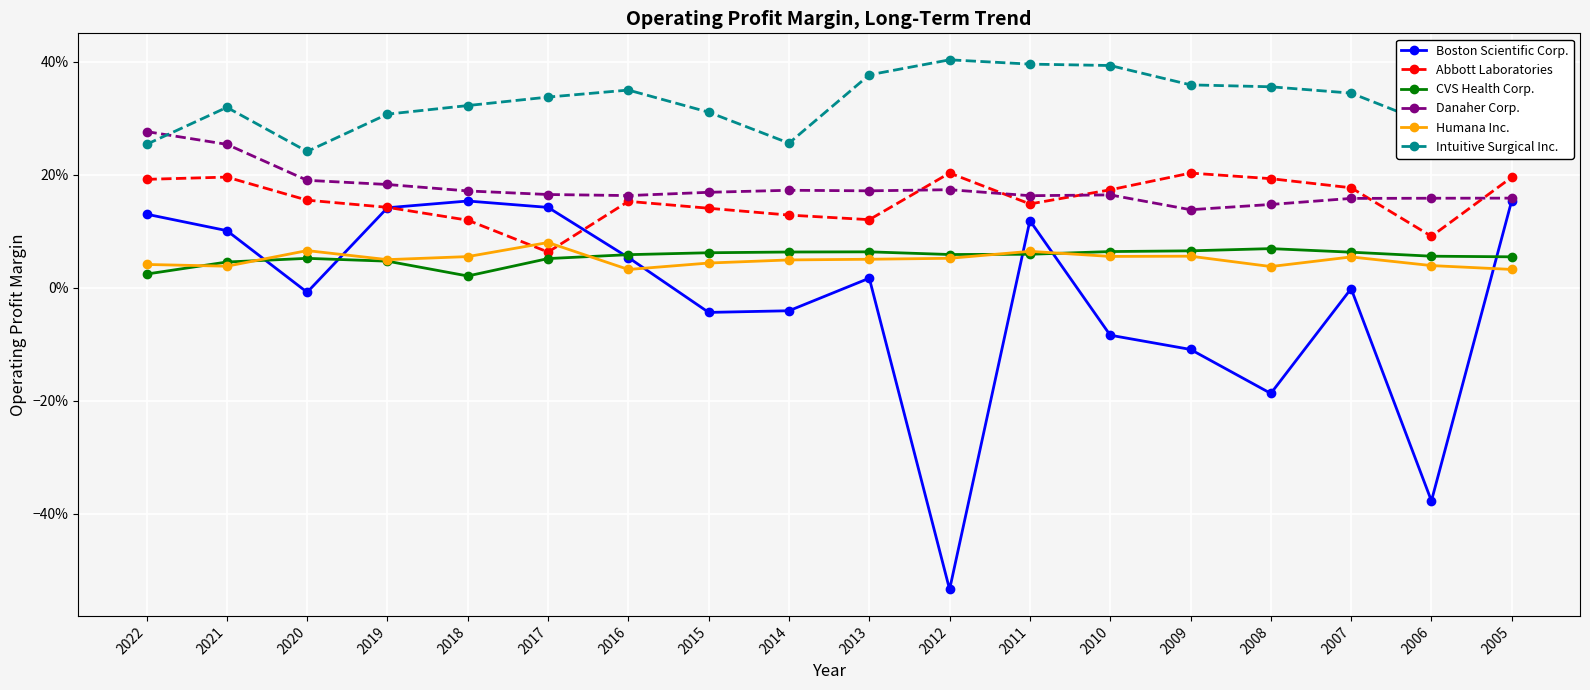

Does the chart have visible grid lines?

Yes